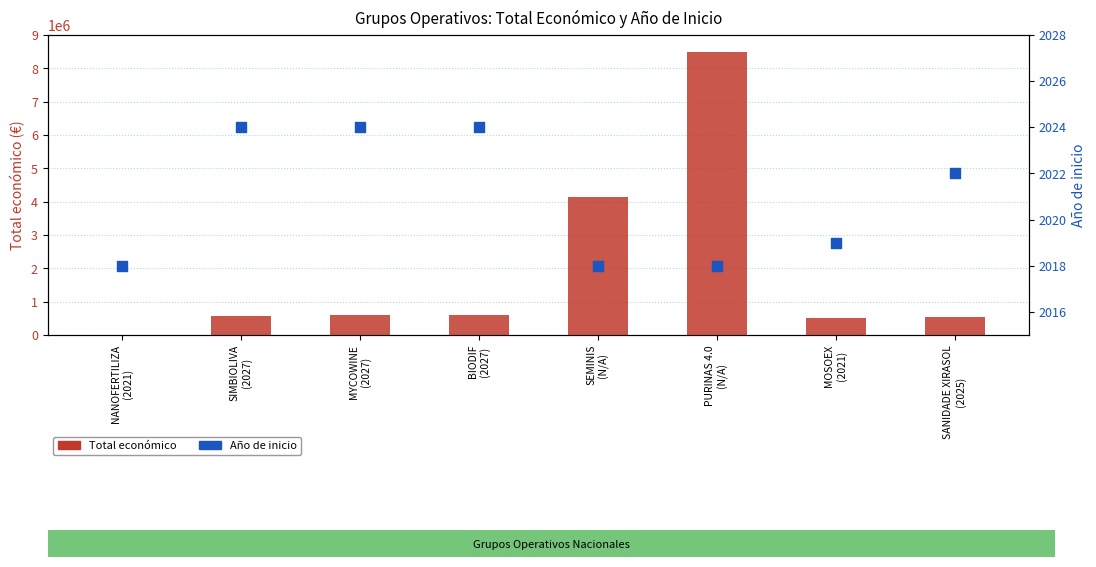

At how many categories does at least one series exceed 901219?

2